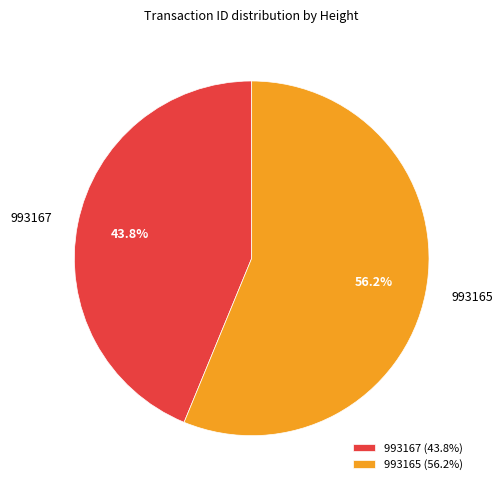

The 993165 slice represents 63% of the pie. True or false?

False